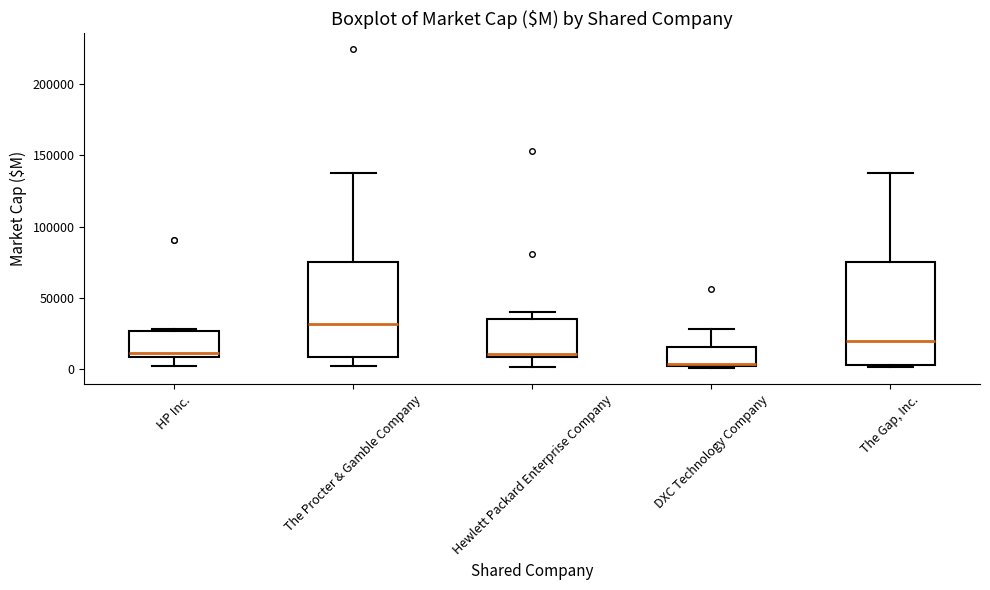

Reading left to right, transcribe this box plot: for each box, give where its median line is, the range the box spans, and where its two whiskers end, as read against the y-axis. The values are not printed on the chart, so give them approximately, as read against the axis.

HP Inc.: median 10000 (just above the box's lower edge), box 10000 to 25000, whiskers 0 to 30000
The Procter & Gamble Company: median 30000, box 10000 to 75000, whiskers 0 to 140000
Hewlett Packard Enterprise Company: median 10000 (just above the box's lower edge), box 10000 to 35000, whiskers 0 to 40000
DXC Technology Company: median 5000, box 0 to 15000, whiskers 0 to 30000
The Gap, Inc.: median 20000, box 5000 to 75000, whiskers 0 to 140000